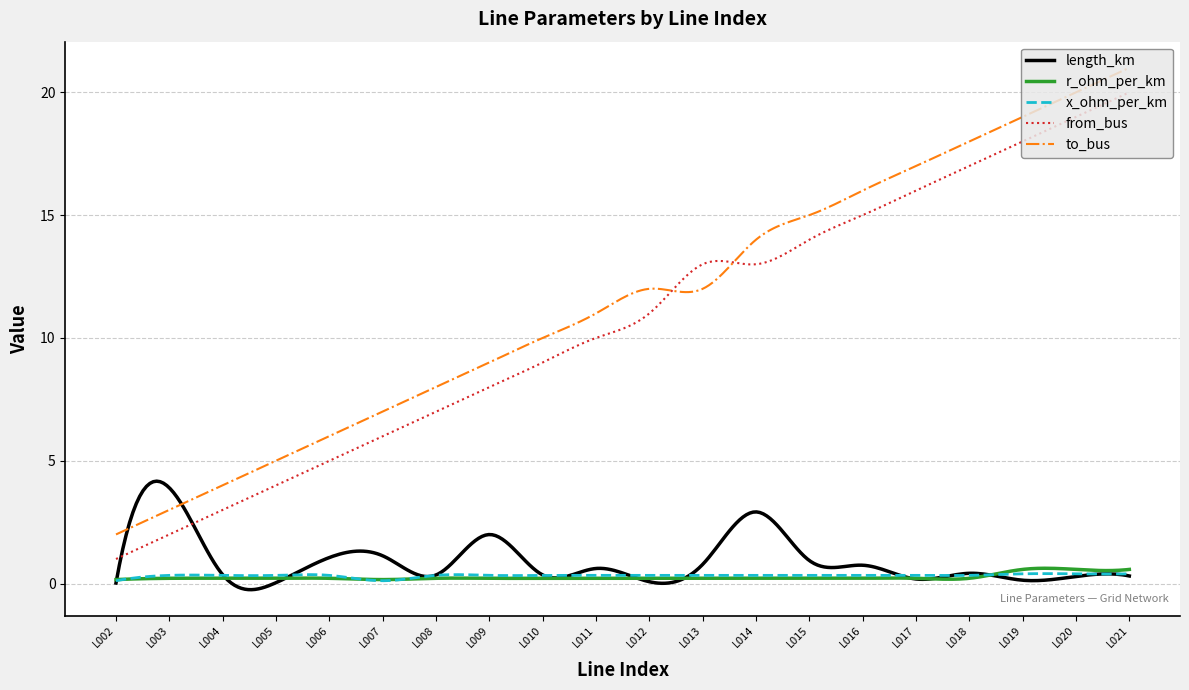

What is the greatest value displayed?

21.0